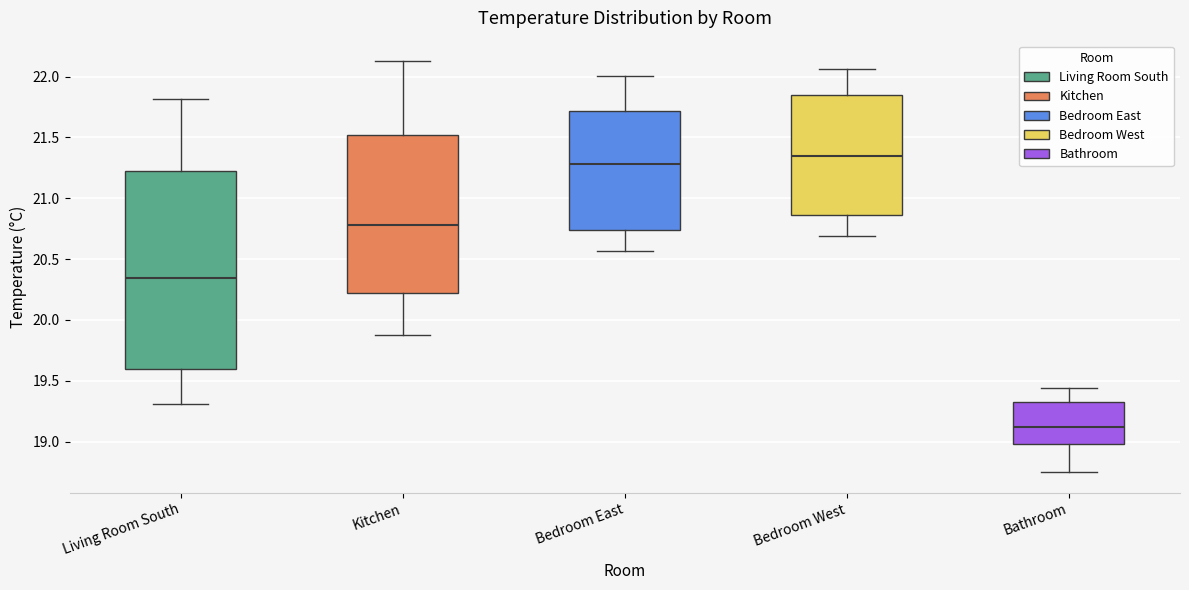

Which box has the highest median line?

Bedroom West